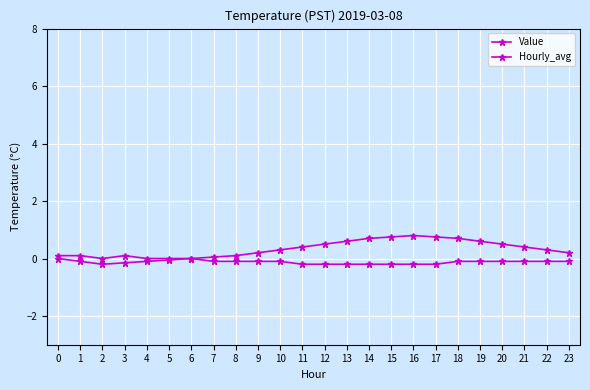

What is the value of the Hourly_avg point at the 10th from the left?

0.2